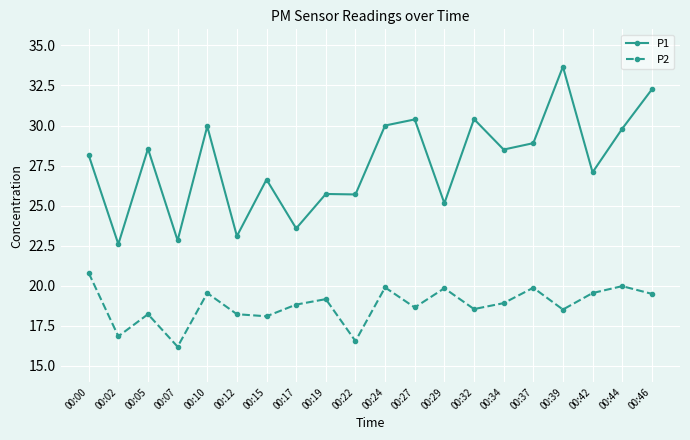

What are all the series names shown in the legend?

P1, P2